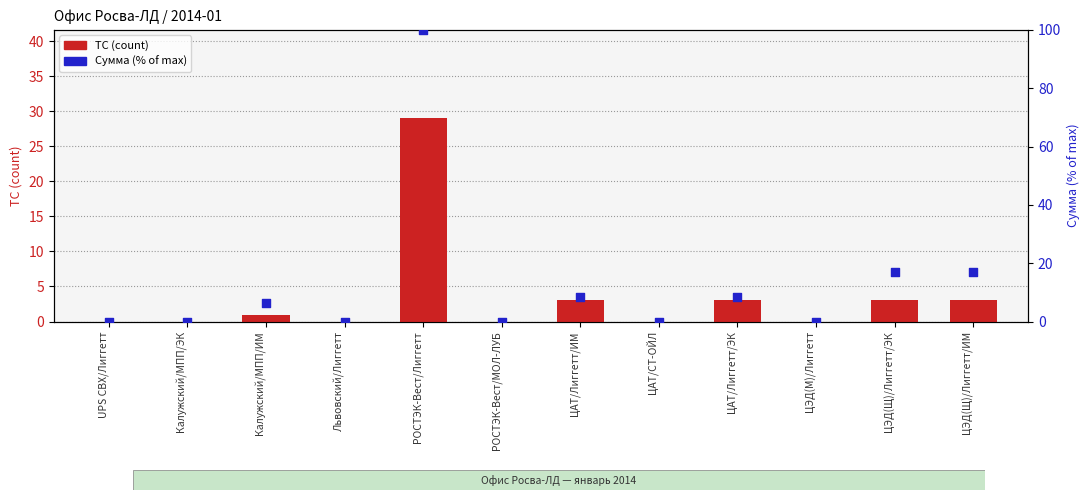

Which series has the largest total across all categories?

Сумма (% of max)